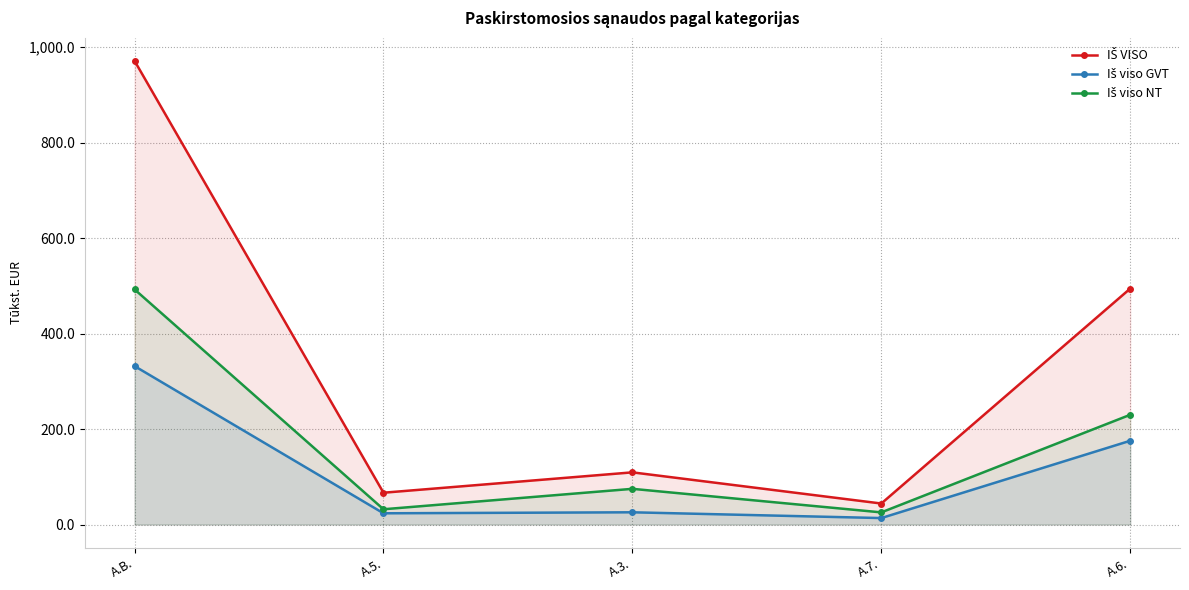

How many lines are shown in the chart?

3